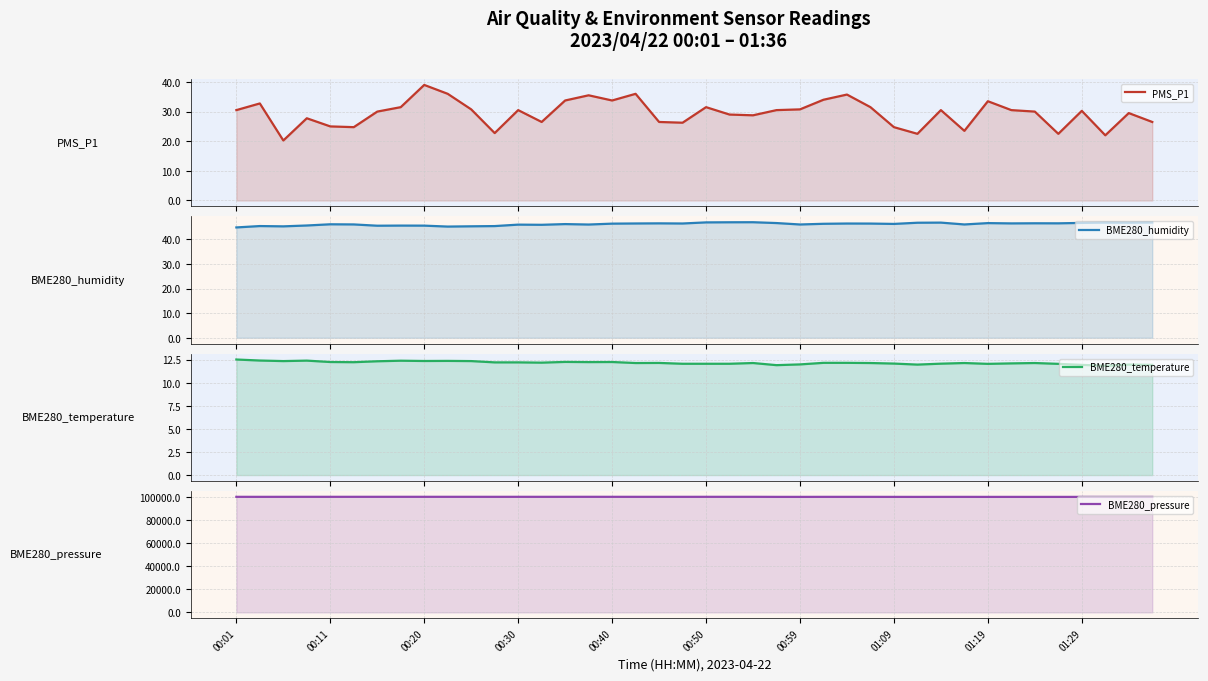

Read the BME280_temperature value at 21.

12.1